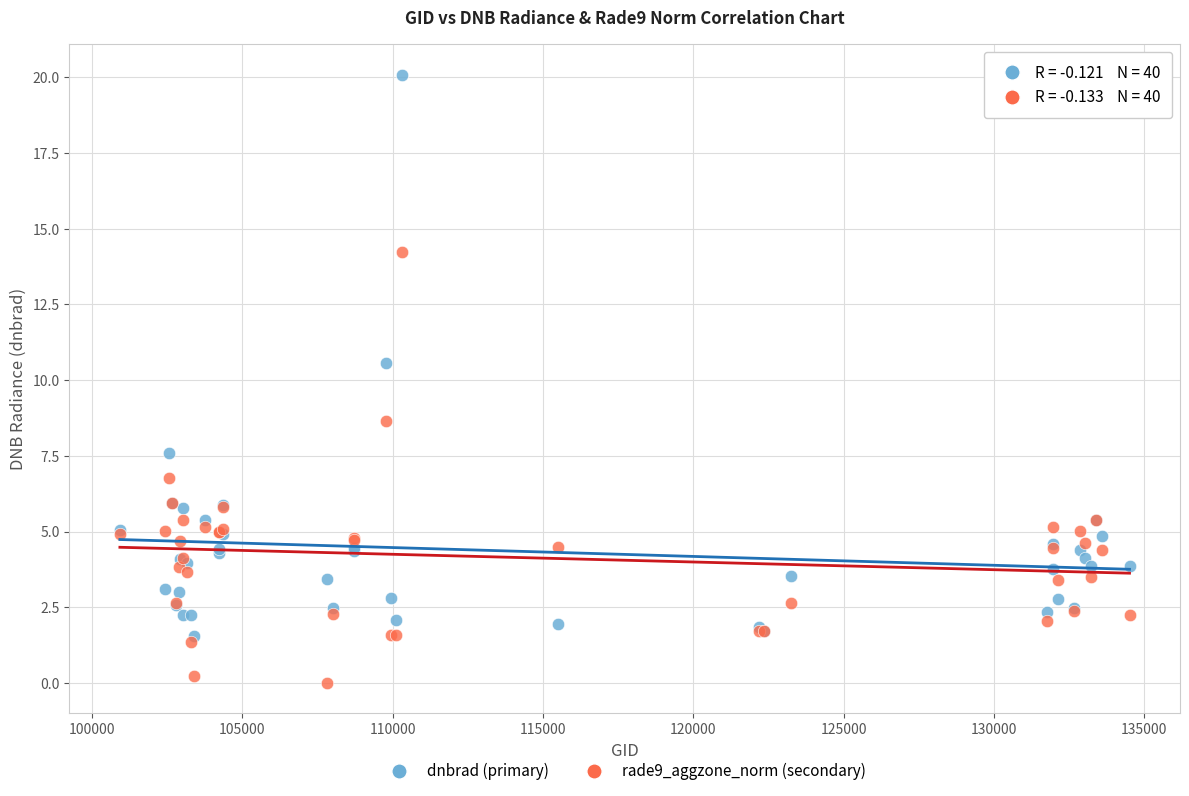

In the dnbrad (primary) series, what Y value is closest to 10?

10.6